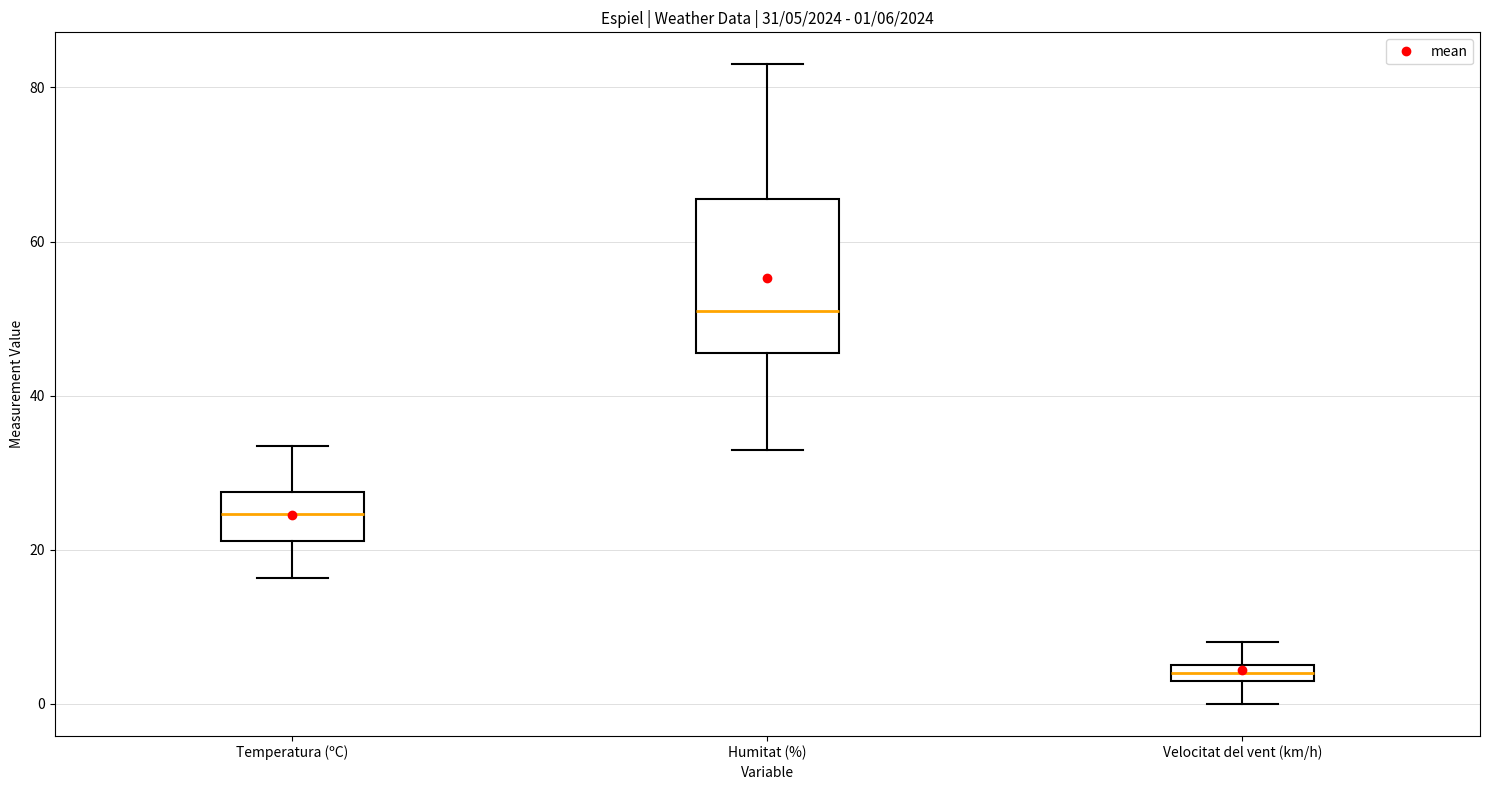

Which box has the lowest median line?

Velocitat del vent (km/h)